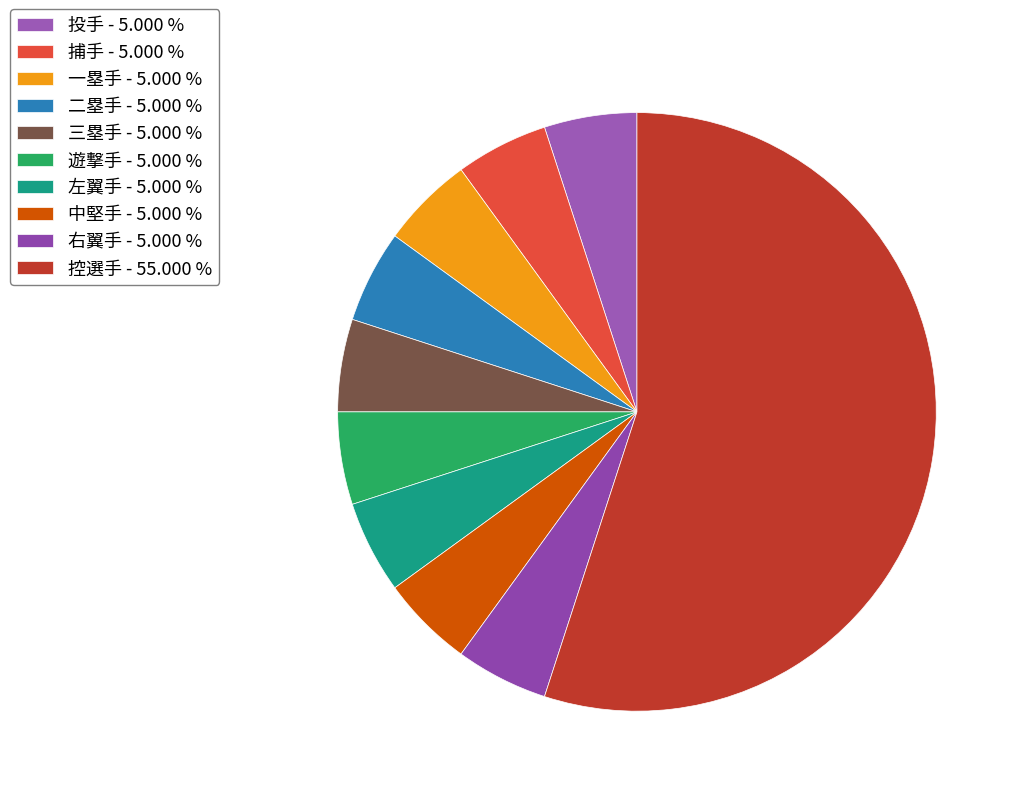

Does 控選手 represent more than half of the total?

Yes